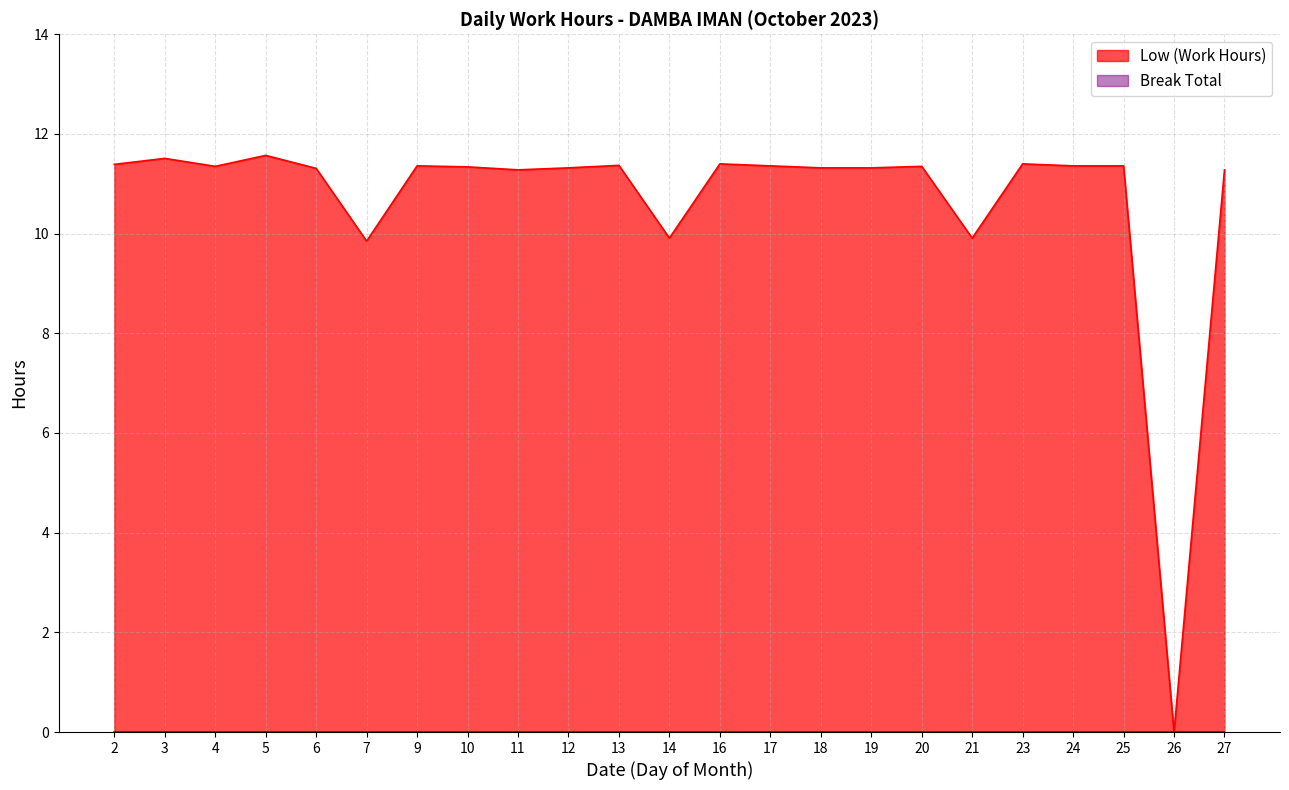

Rank the categories by value from lowest to highest.

26, 7, 14, 21, 11, 27, 6, 12, 18, 19, 10, 4, 20, 9, 17, 24, 25, 13, 2, 16, 23, 3, 5